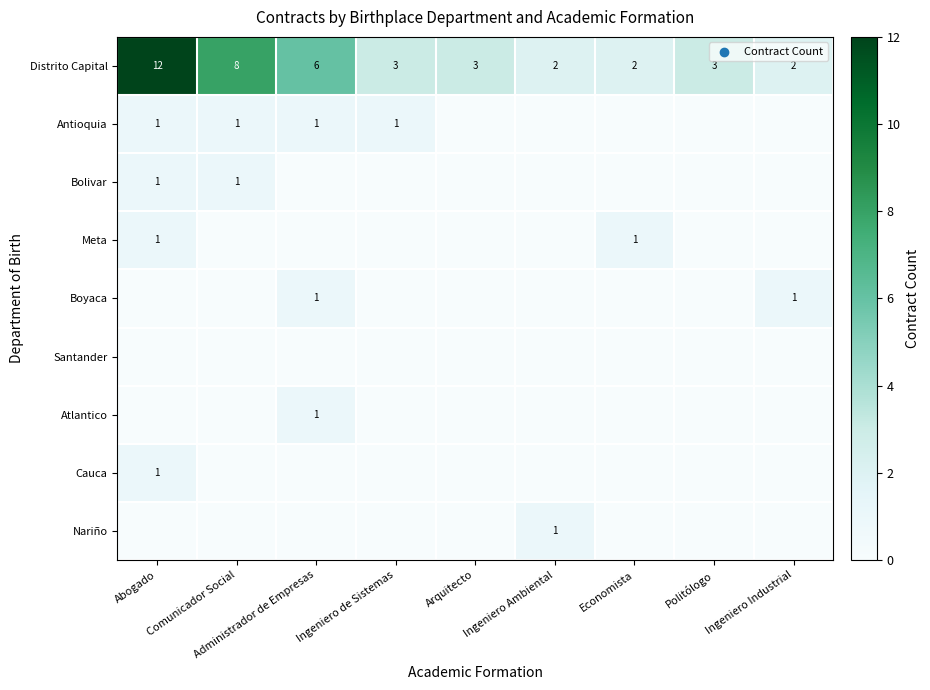

What is the difference between the Distrito Capital values at Ingeniero de Sistemas and Administrador de Empresas?

3